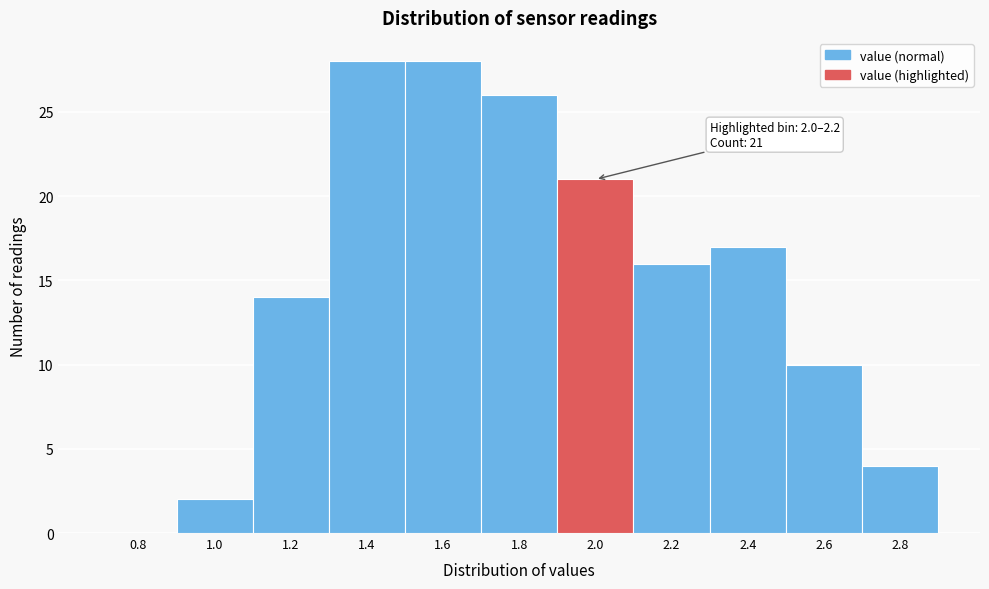

Reading right to left, transcribe all the data shown in this chart.

2.8=4	2.6=10	2.4=17	2.2=16	2.0=21	1.8=26	1.6=28	1.4=28	1.2=14	1.0=2	0.8=0